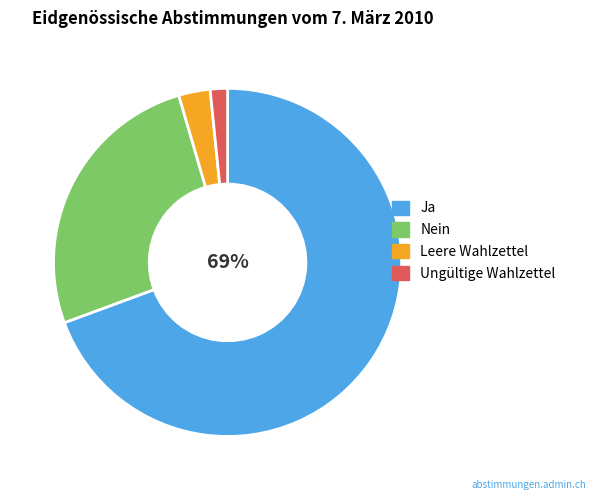

What percentage is the Ja slice, to the nearest percent?

69%